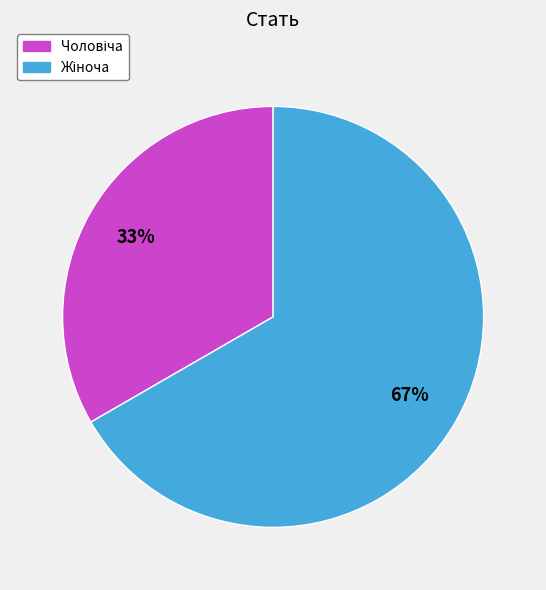

Is there any slice that represents more than half of the pie?

Yes